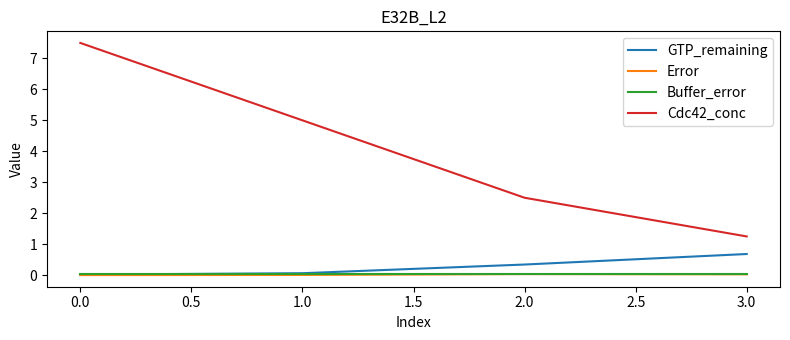

What position from the left is 1.0?

2